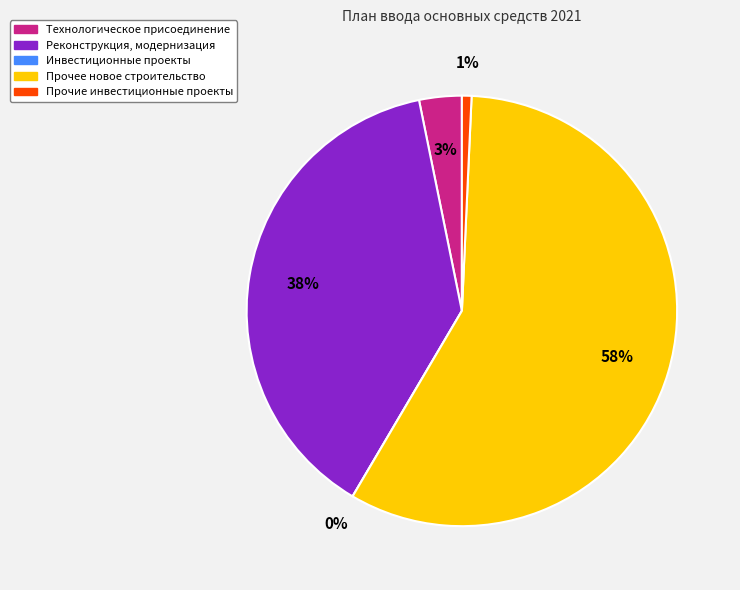

Is there any slice that represents more than half of the pie?

Yes